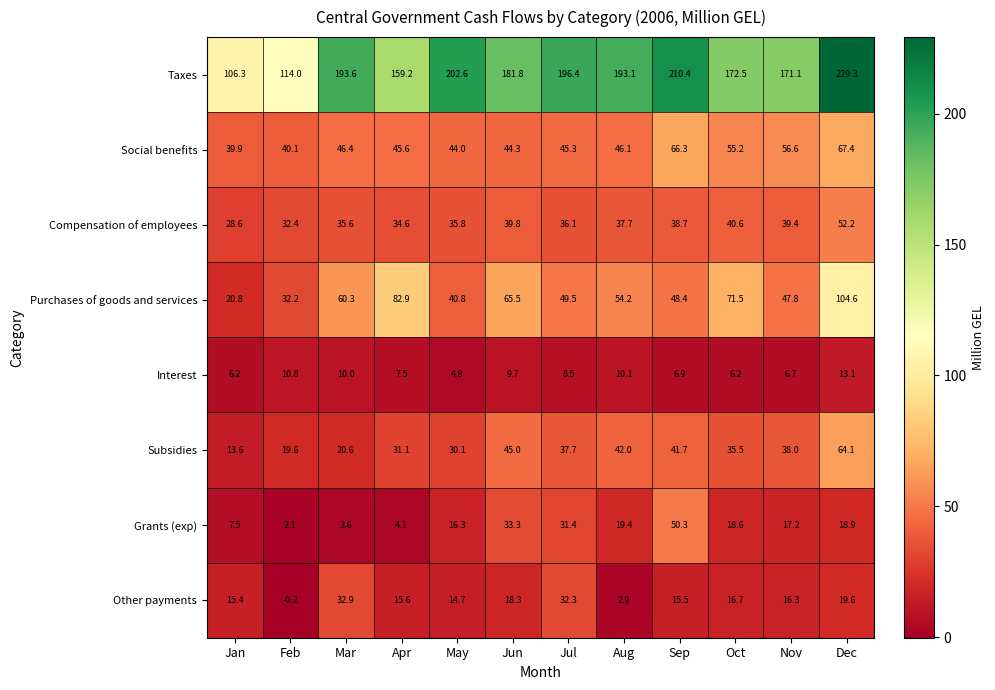

Is it true that Social benefits equals 29.7 at Apr?

False